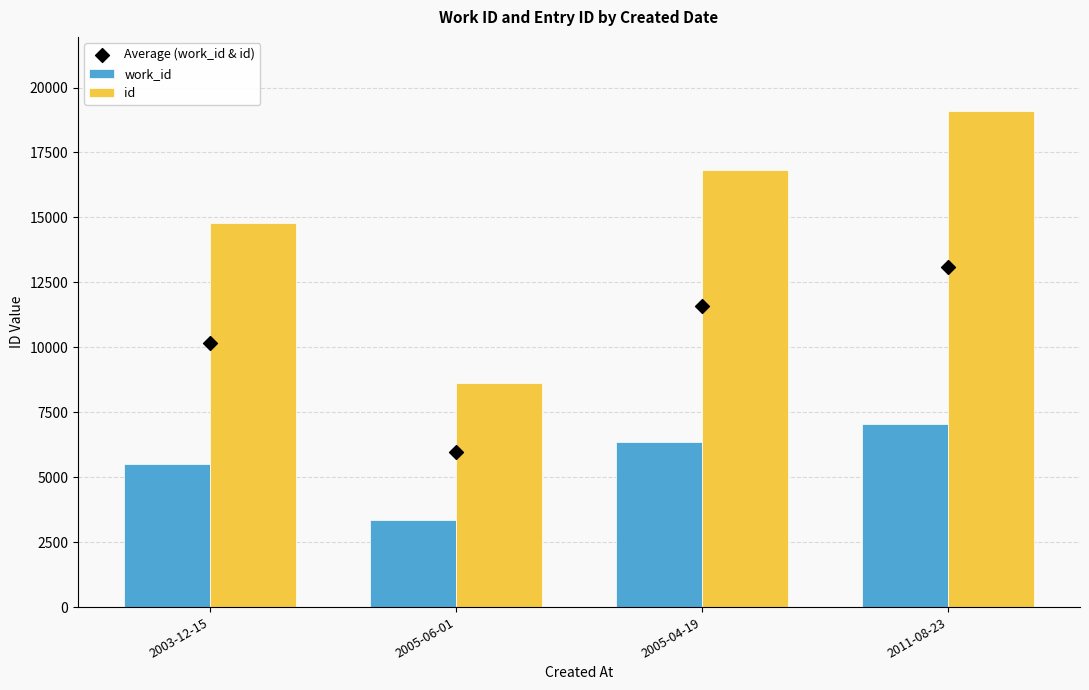

What are all the series names shown in the legend?

work_id, id, Average (work_id & id)